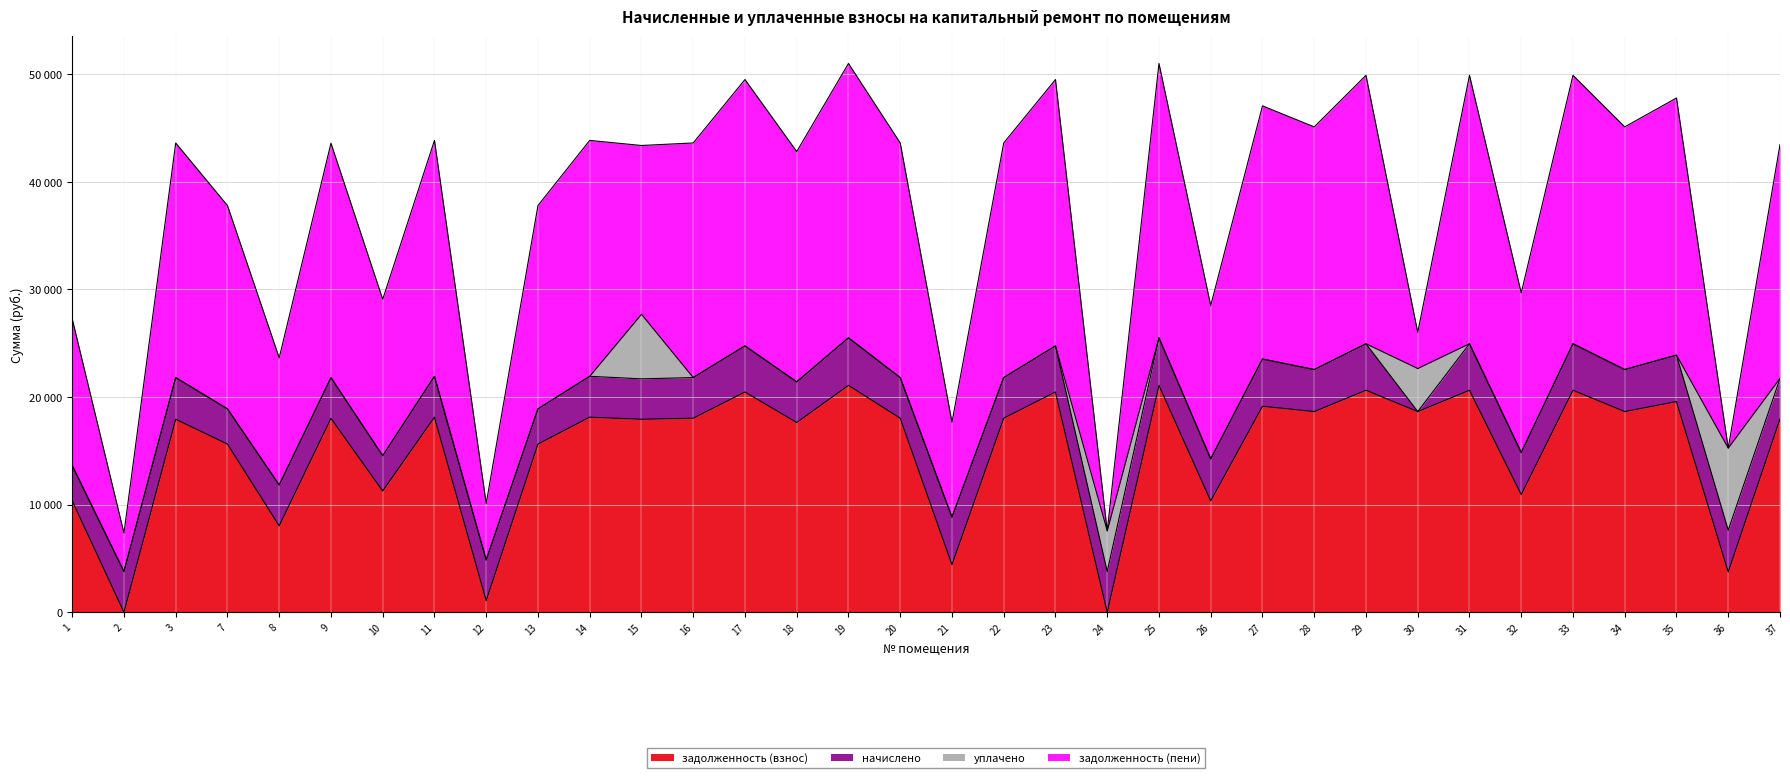

What is the sum of the начислено values at 34 and 13?

7178.3